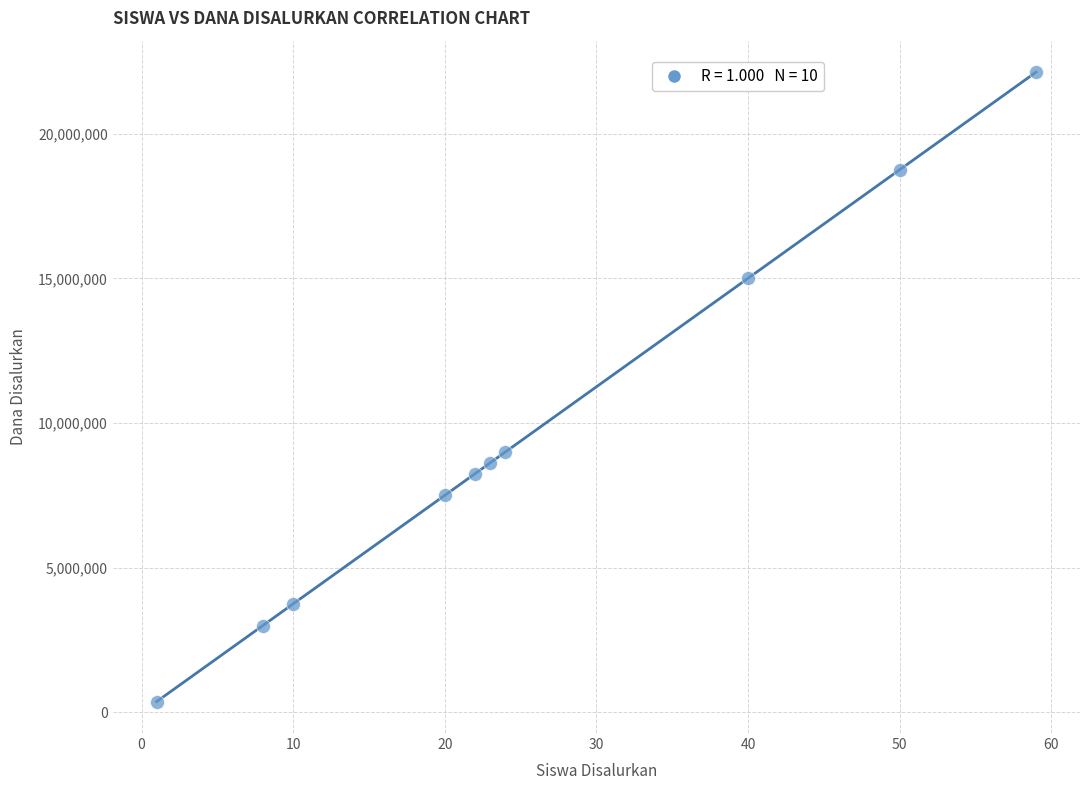

What is the range of Y values (max minus min)?

21750000